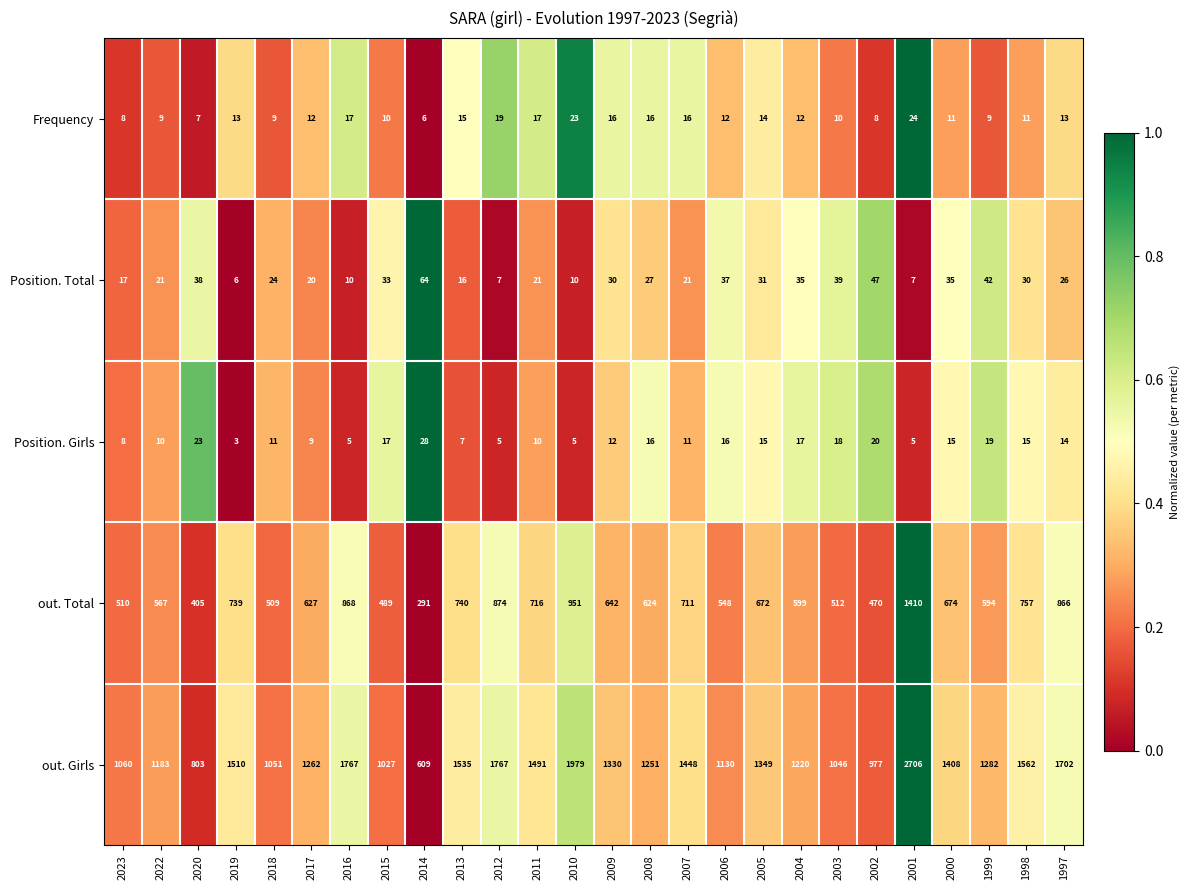

Rank the series by their maximum value, from highest to lowest.

out. Girls, out. Total, Position. Total, Position. Girls, Frequency